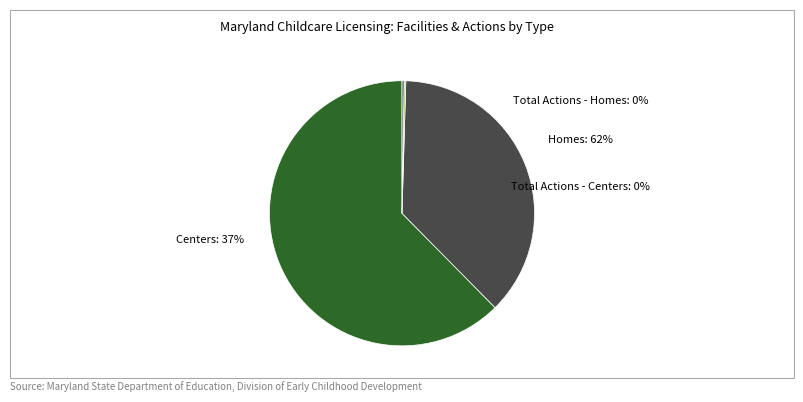

Which category has the biggest portion of the pie?

Homes (# of Facilities)